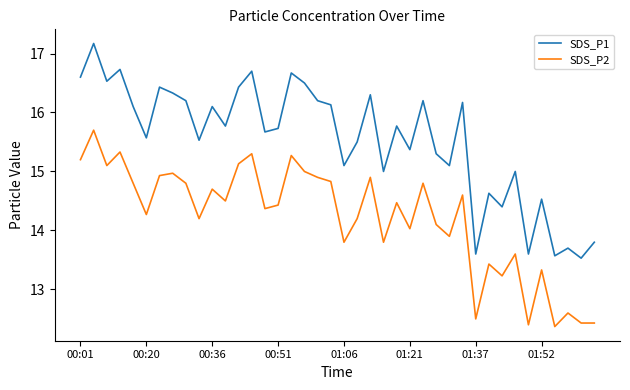

What are all the series names shown in the legend?

SDS_P1, SDS_P2